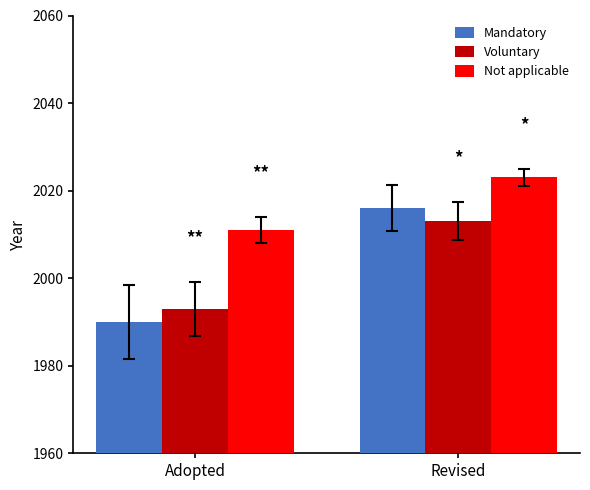

Is it true that Not applicable equals 789 at Revised?

False